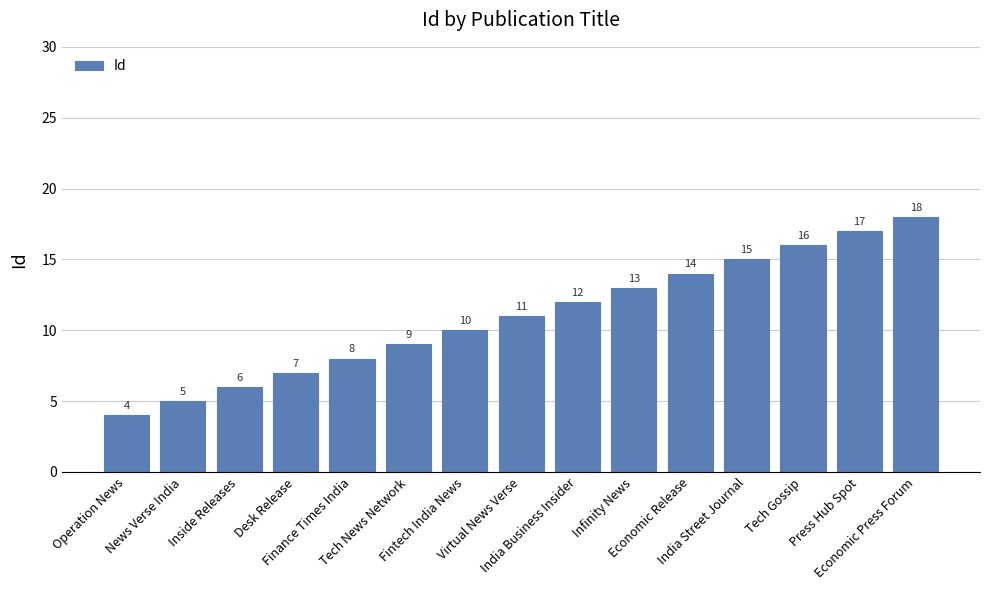

What is the maximum value shown in the chart?

18